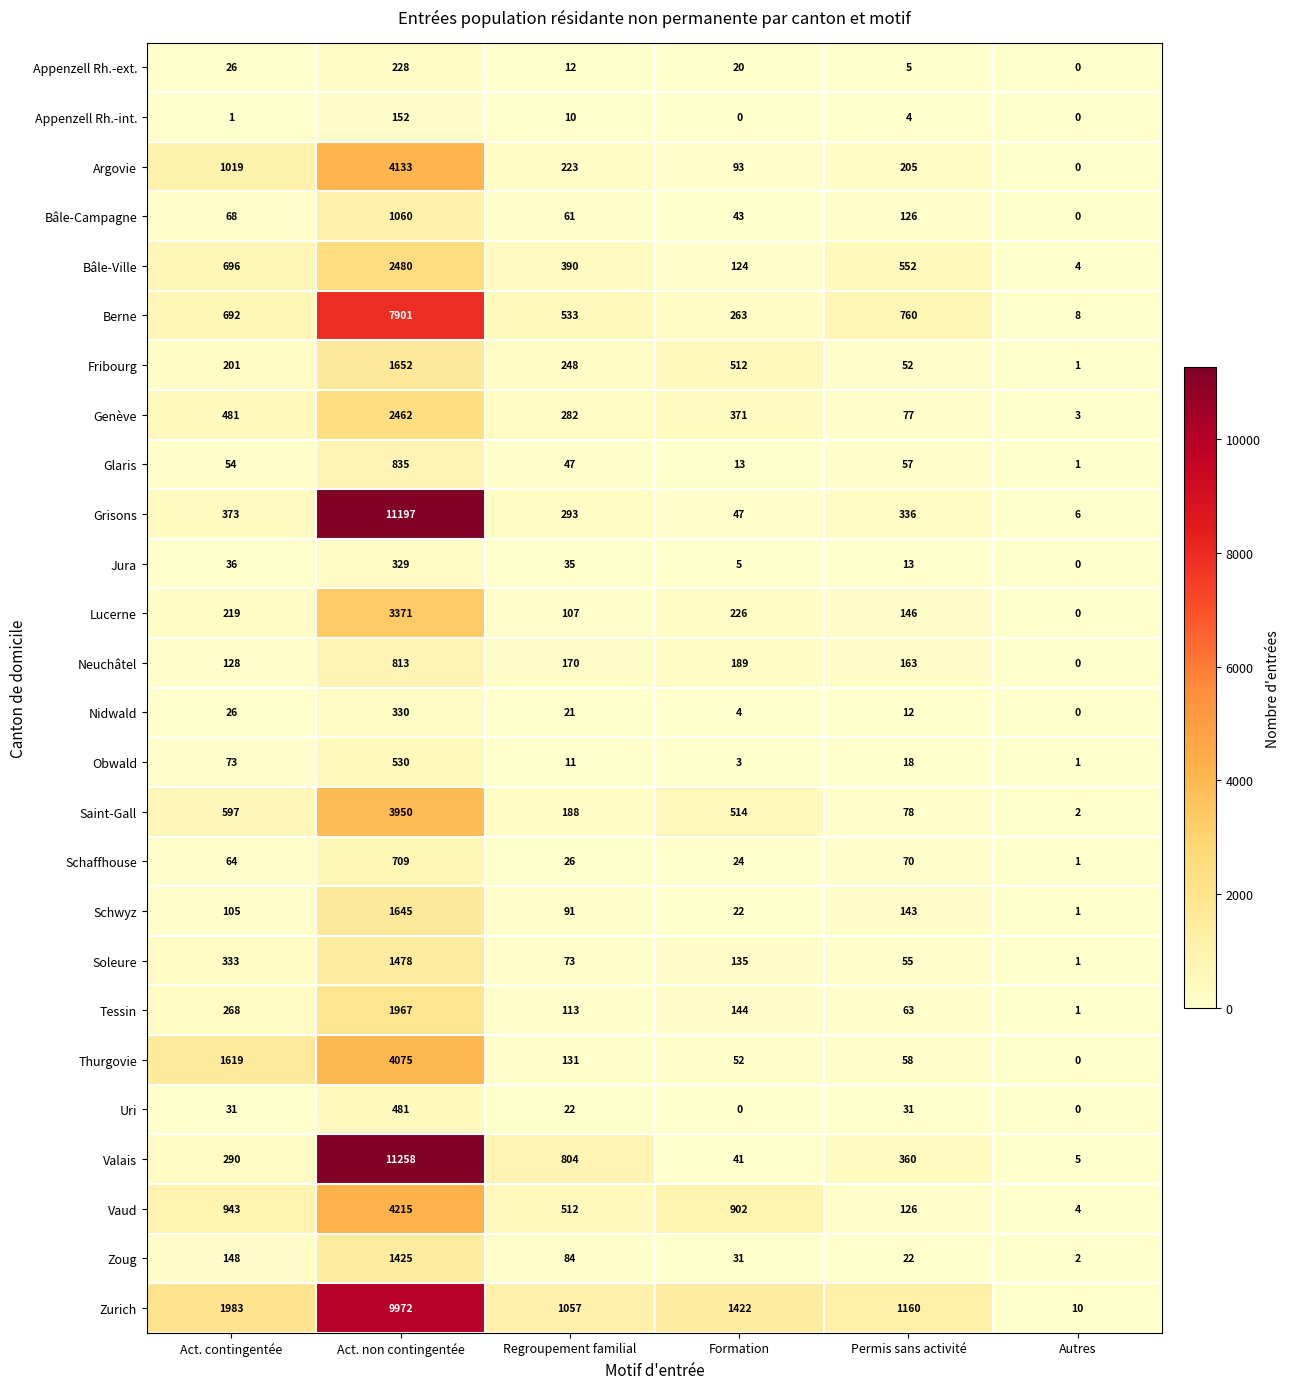

Between Act. non contingentée and Regroupement familial, which series saw the biggest shift?

Grisons